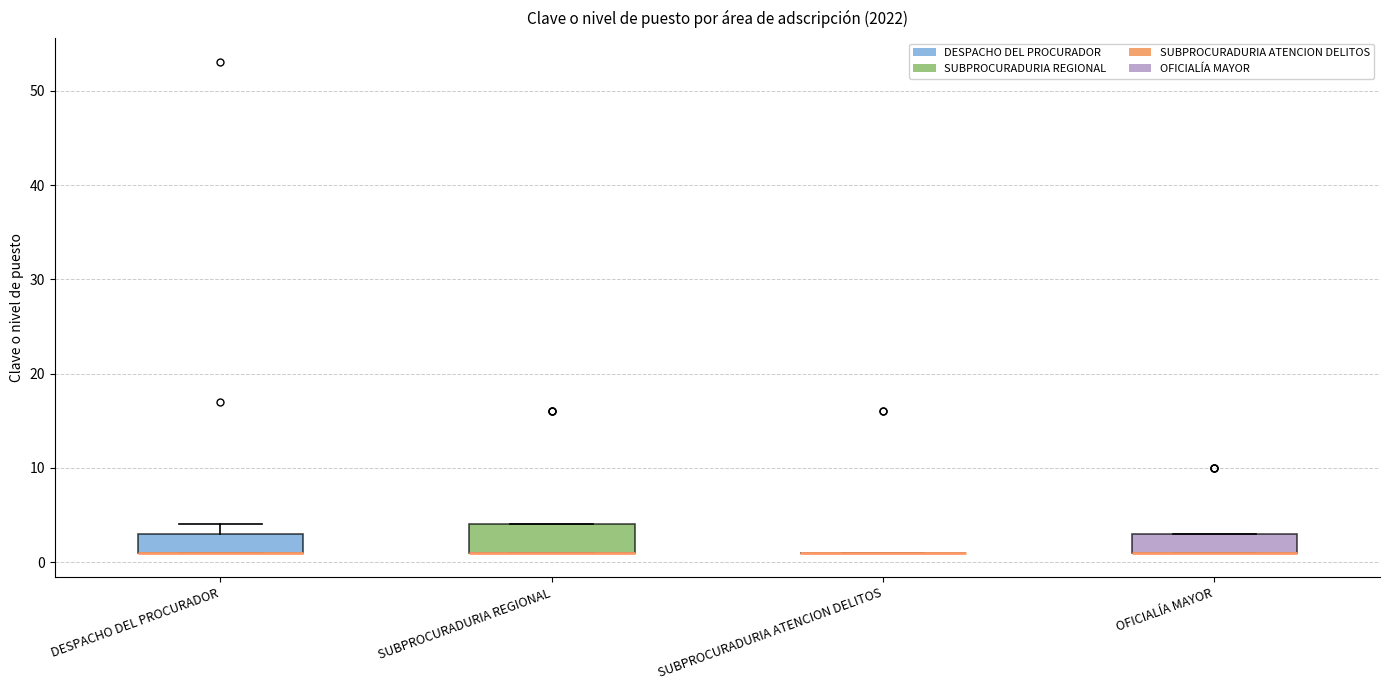

Reading left to right, transcribe this box plot: for each box, give where its median line is, the range the box spans, and where its two whiskers end, as read against the y-axis. The values are not printed on the chart, so give them approximately, as read against the axis.

DESPACHO DEL PROCURADOR: median 1 (drawn on the box's lower edge), box 1 to 3, whiskers 1 to 4
SUBPROCURADURIA REGIONAL: median 1 (drawn on the box's lower edge), box 1 to 4, whiskers 1 to 4
SUBPROCURADURIA ATENCION DELITOS: box collapsed to a line at 1, whiskers 1 to 1
OFICIALÍA MAYOR: median 1 (drawn on the box's lower edge), box 1 to 3, whiskers 1 to 3